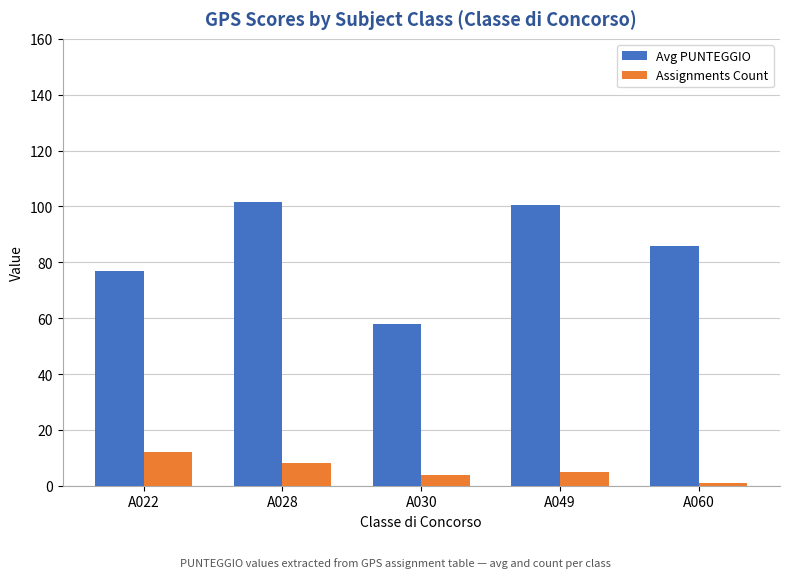

What are all the series names shown in the legend?

Avg PUNTEGGIO, Assignments Count